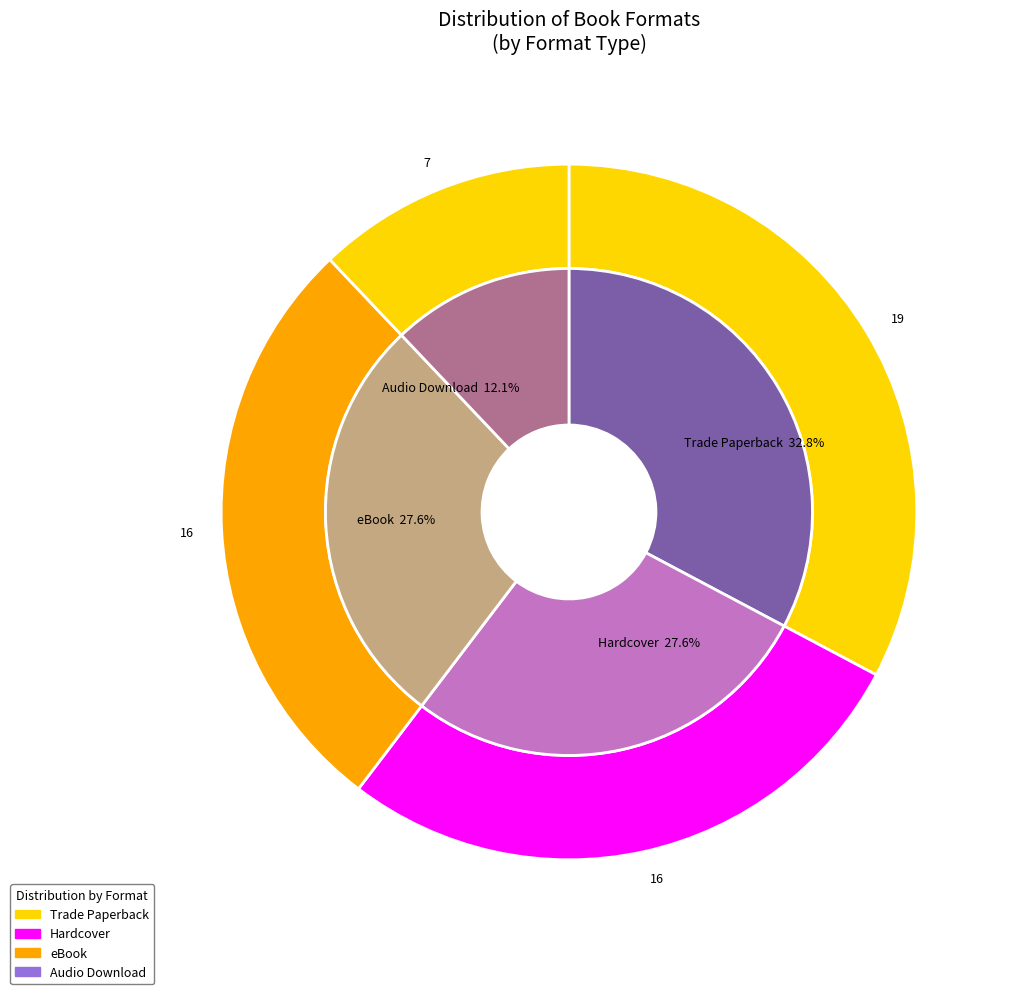

Is Audio Download the majority of the pie?

No